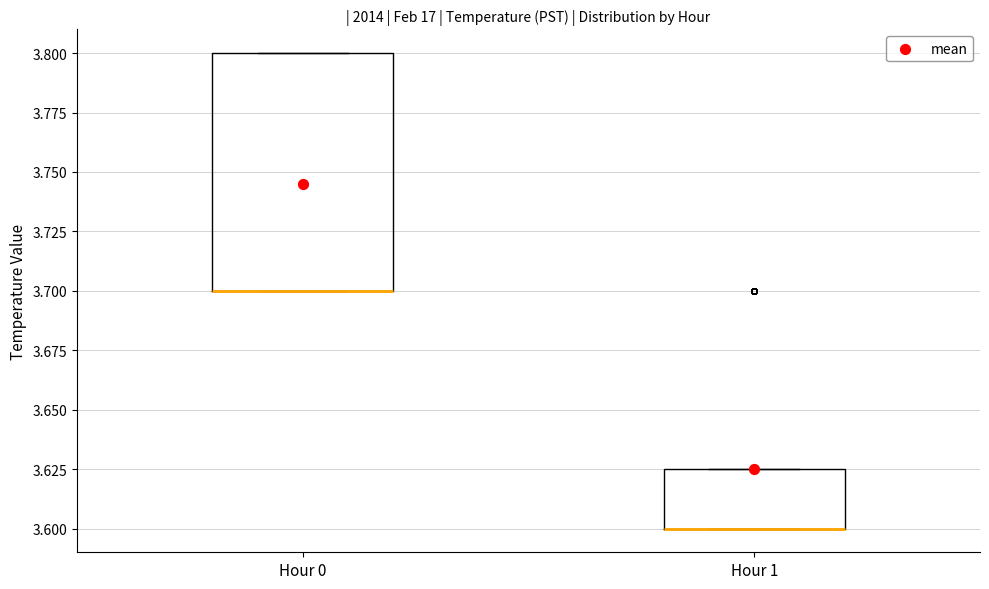

Where is the lower edge of the box for Hour 0 on the y-axis? The values are not printed on the chart, so give them approximately, as read against the axis.

3.700